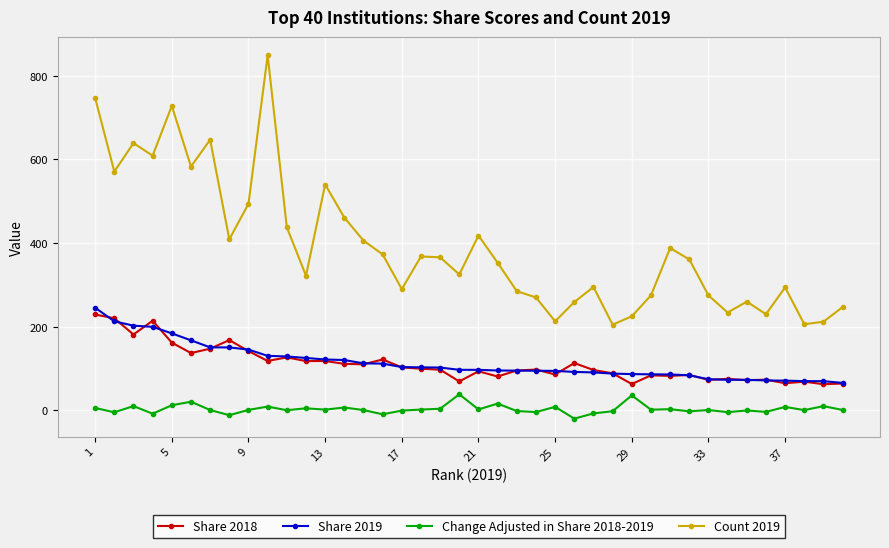

Does the chart have visible grid lines?

Yes